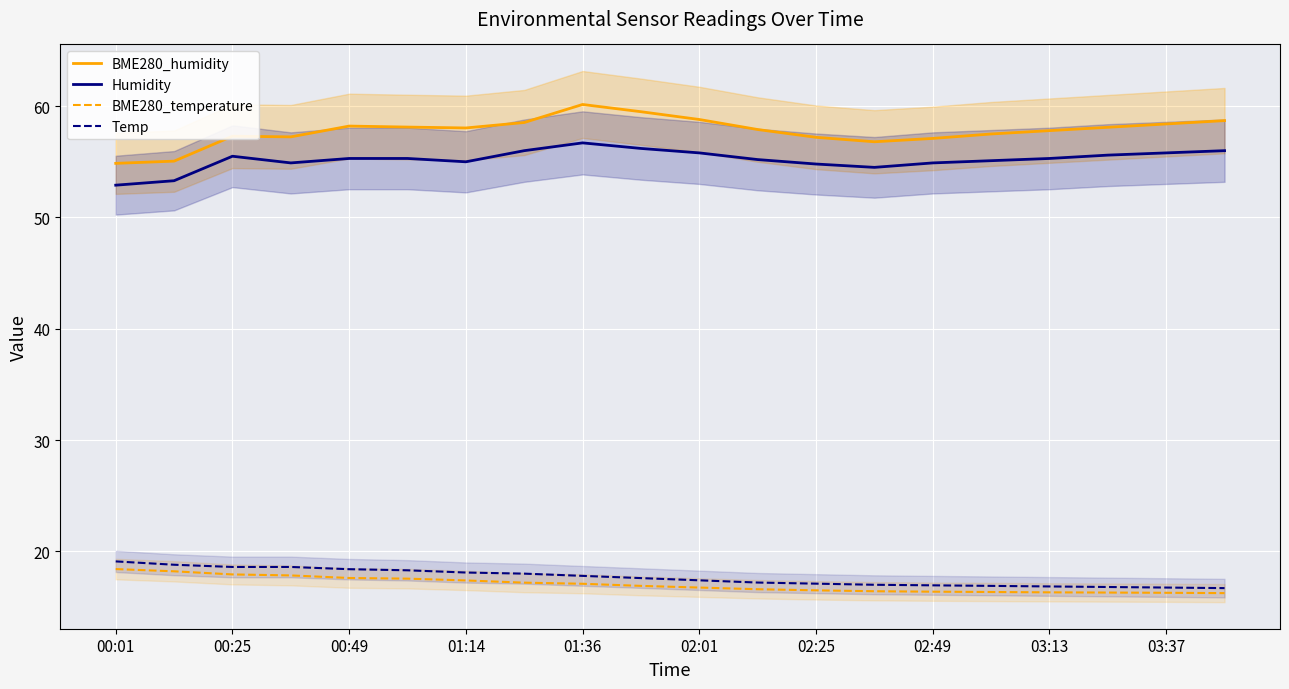

What is the smallest value displayed?

16.2